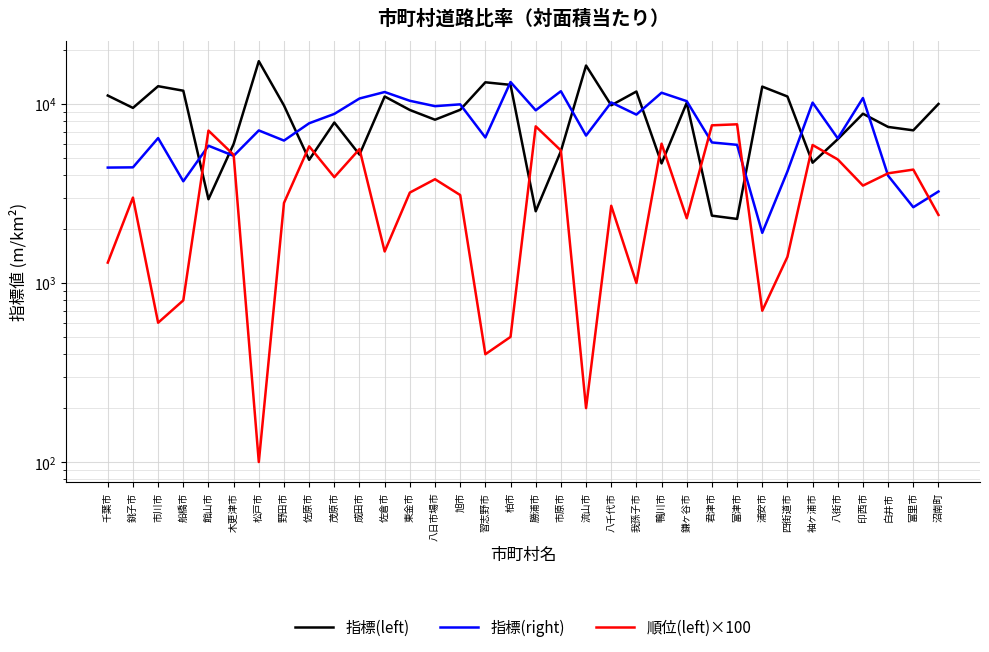

How many intersections are there between 順位(left)×100 and 指標(right)?

6